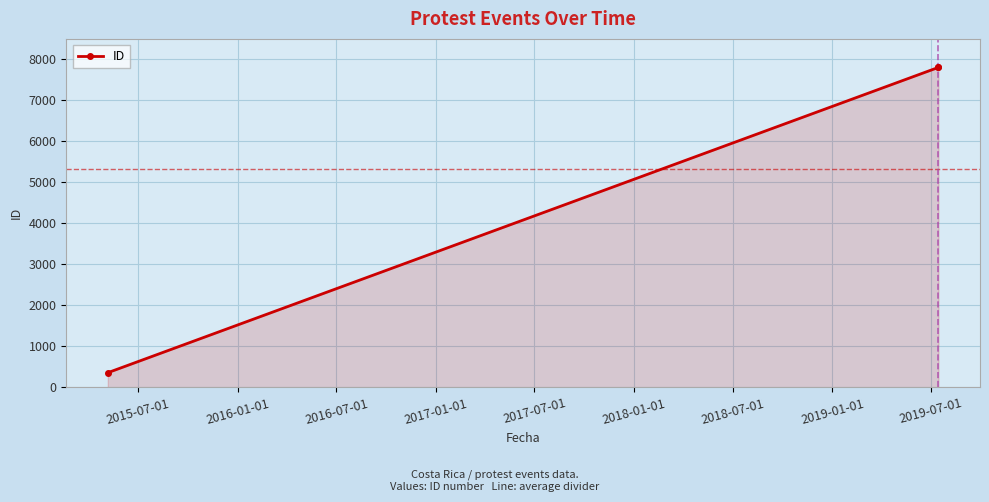

What is the value of the 3rd point from the left?

7805